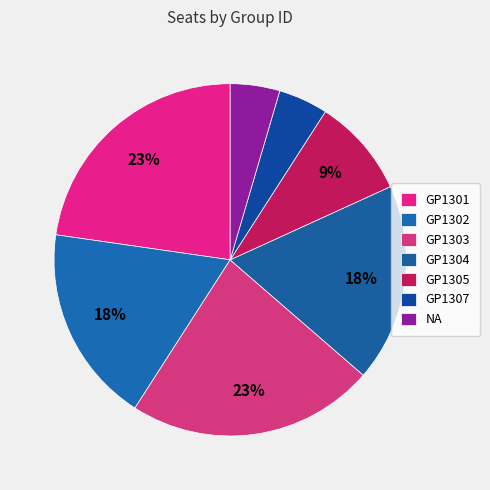

True or false: GP1305 accounts for 18% of the total.

False